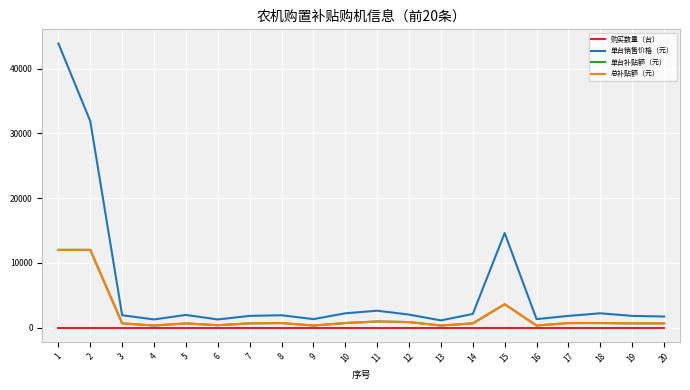

True or false: 购买数量（台） has more than 1 interior local peaks.

False